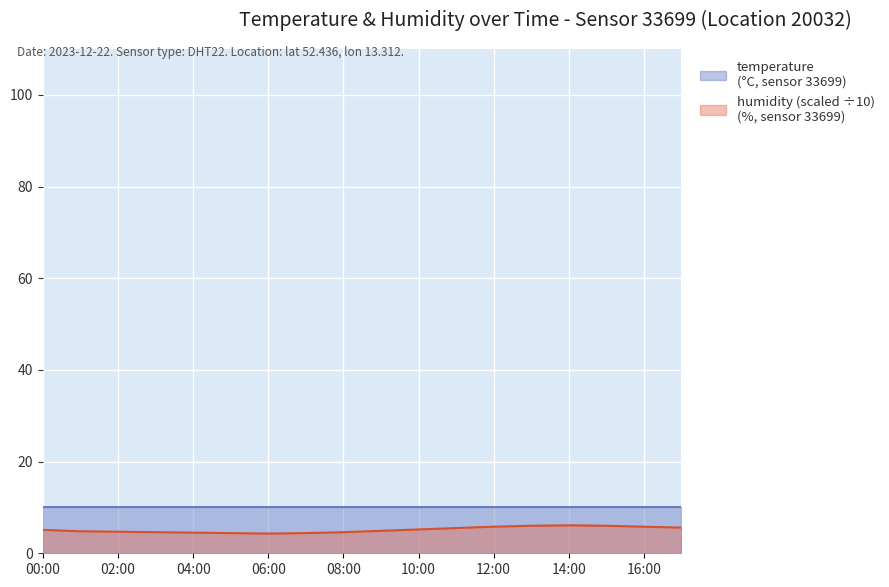

How many distinct data groups are displayed?

2